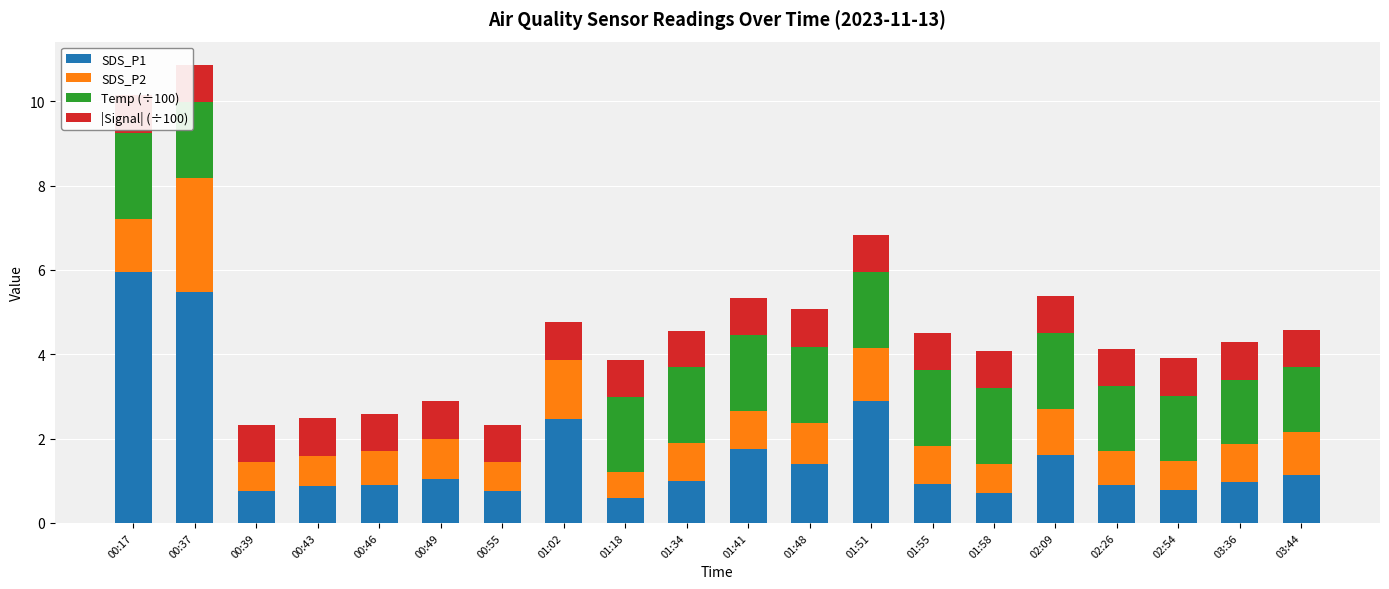

What value does the SDS_P1 series have at 01:02?

2.5